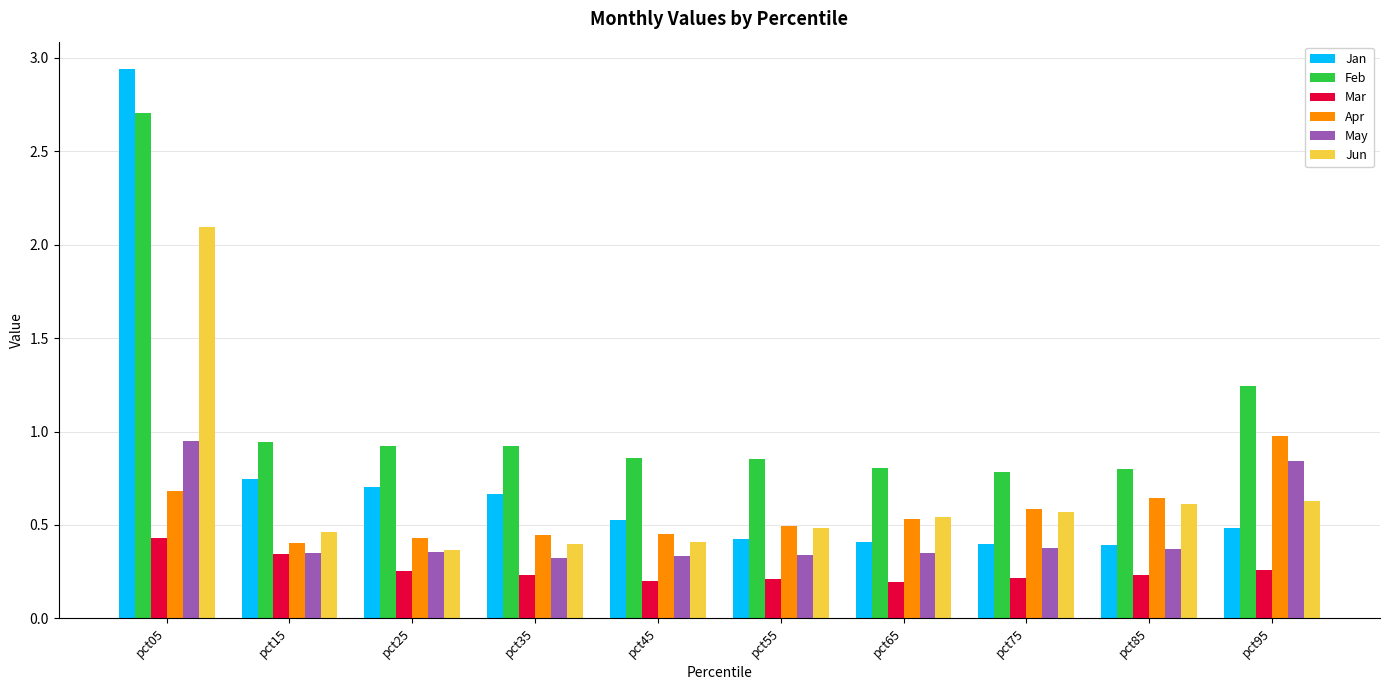

Is the value of Jan at pct05 greater than the value of Apr at pct15?

Yes